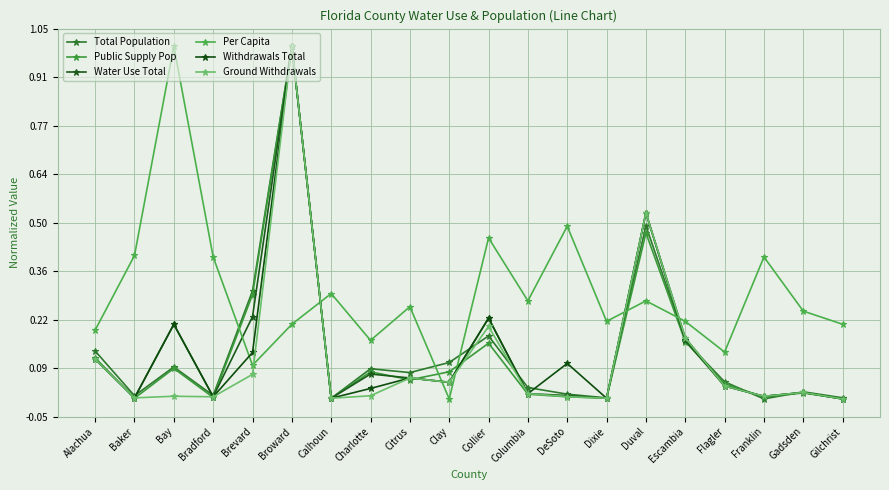

What is the total value across all series at Franklin?

0.4